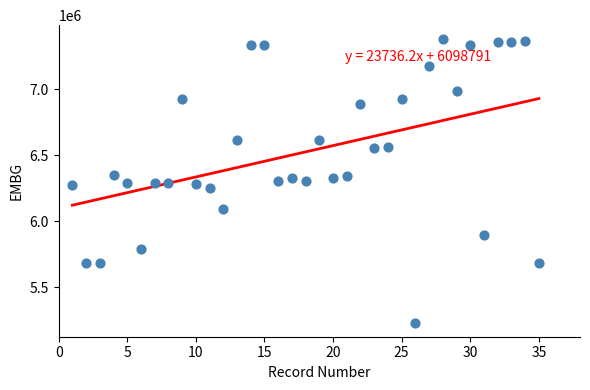

What is the range of Y values (max minus min)?

2143469